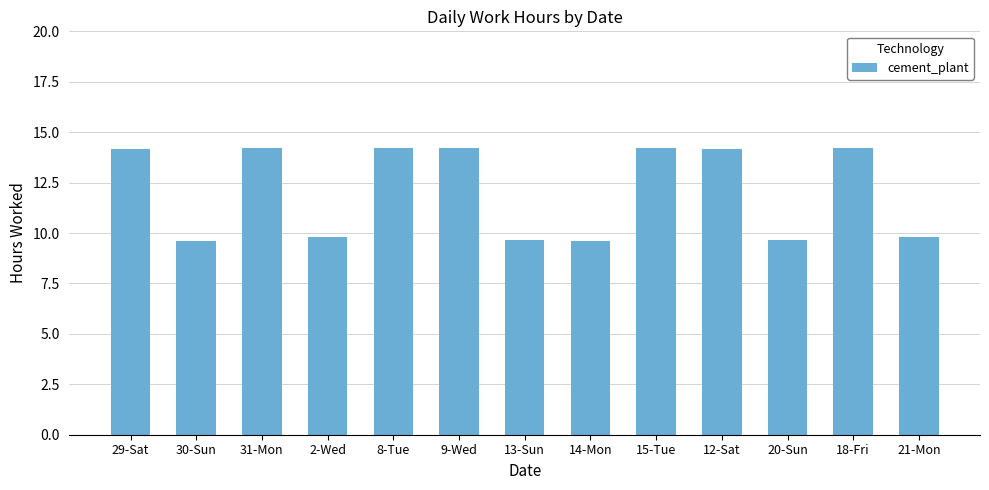

What is the average value?

12.1